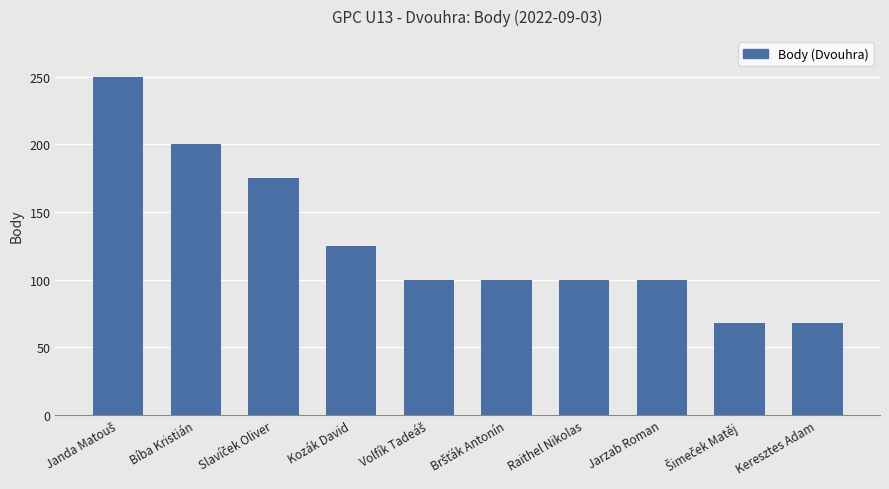

Does the chart contain any negative values?

No